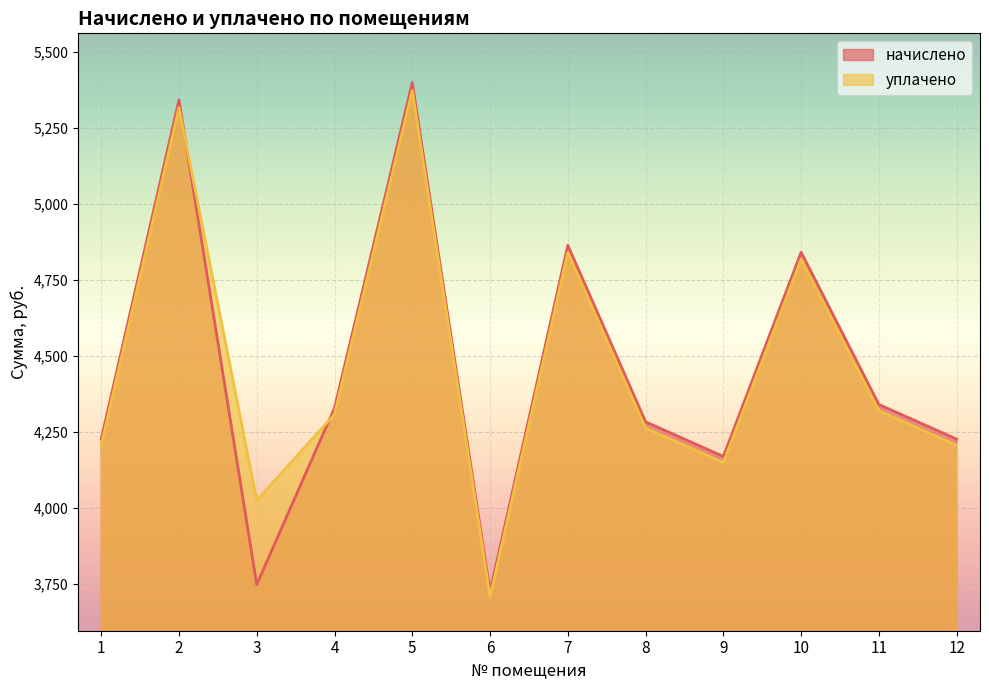

Reading right to left, what are all the values shown in this chart?

начислено: 12=4225.0	11=4338.8	10=4840.0	9=4168.0	8=4281.8	7=4862.6	6=3723.8	5=5398.0	4=4327.4	3=3746.6	2=5341.0	1=4225.0
уплачено: 12=4204.6	11=4317.9	10=4816.6	9=4147.8	8=4261.2	7=4839.2	6=3705.9	5=5371.9	4=4306.5	3=4023.5	2=5315.2	1=4204.6